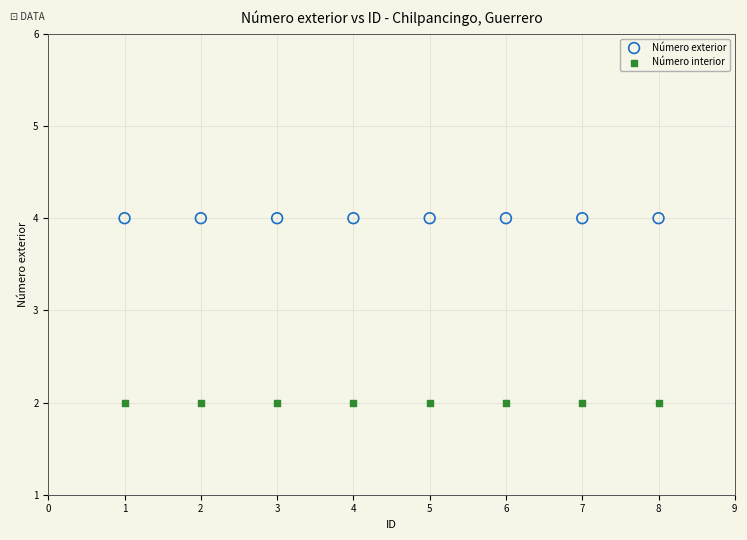

Which series contains the highest Y value?

Número exterior